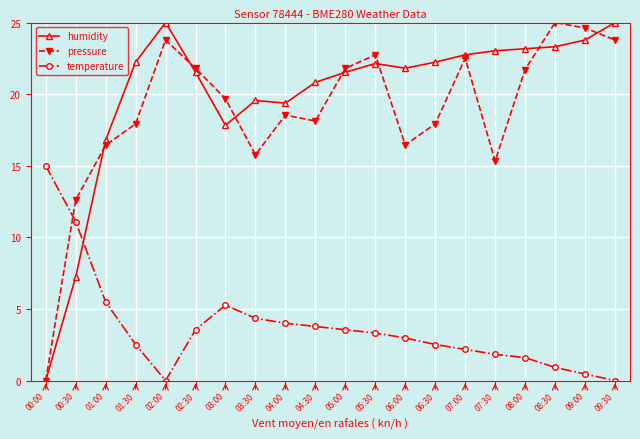

True or false: temperature has more than 1 points higher than both neighbors.

False